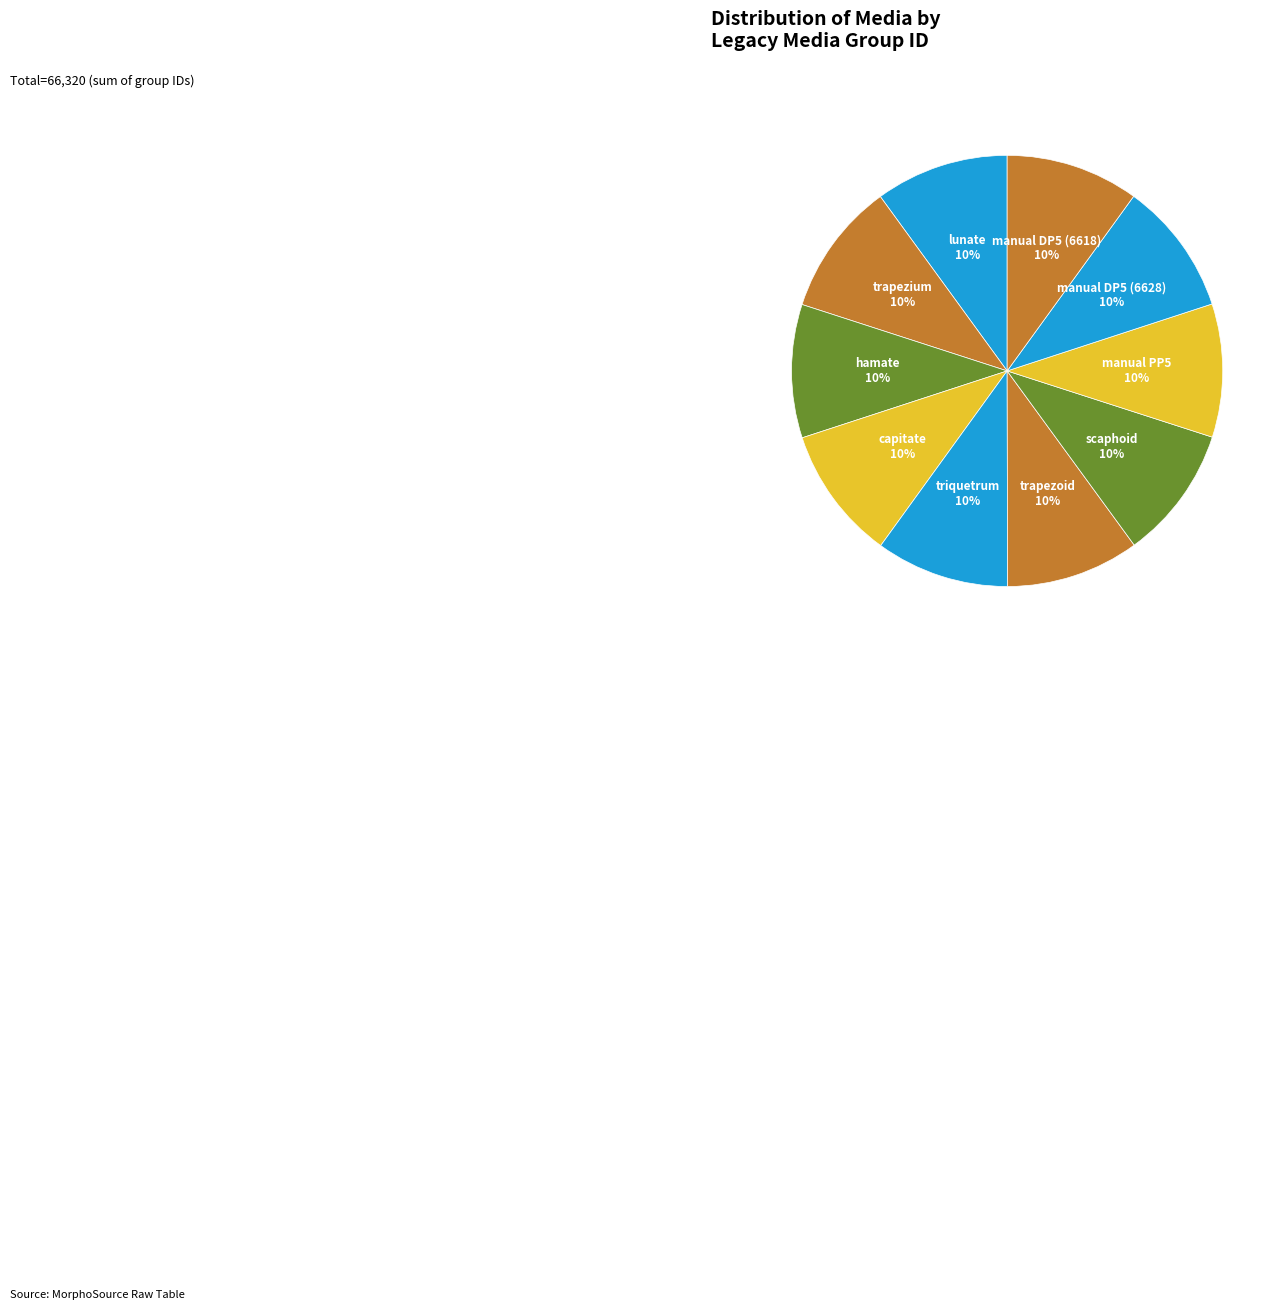

Is it true that manual DP5 (6628) is 21% of the pie?

False